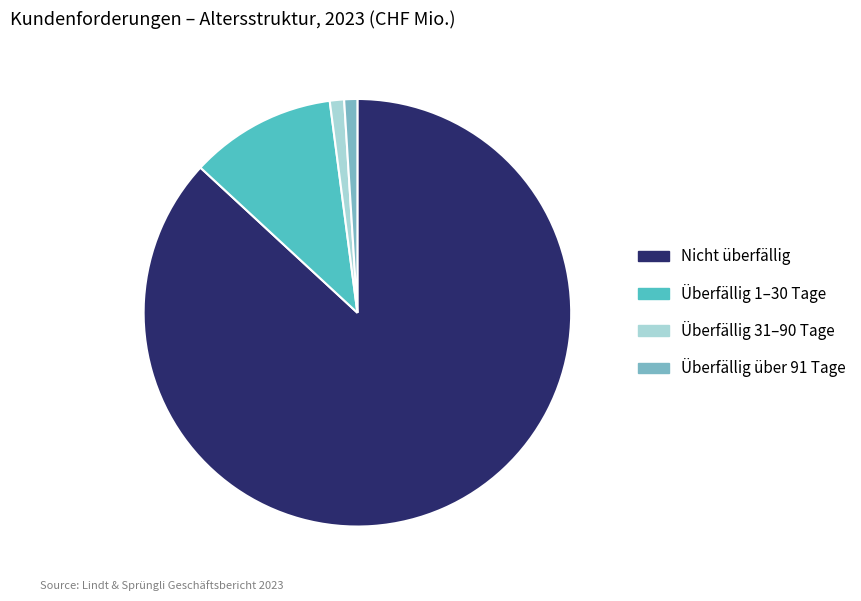

How many segments does this pie chart have?

4